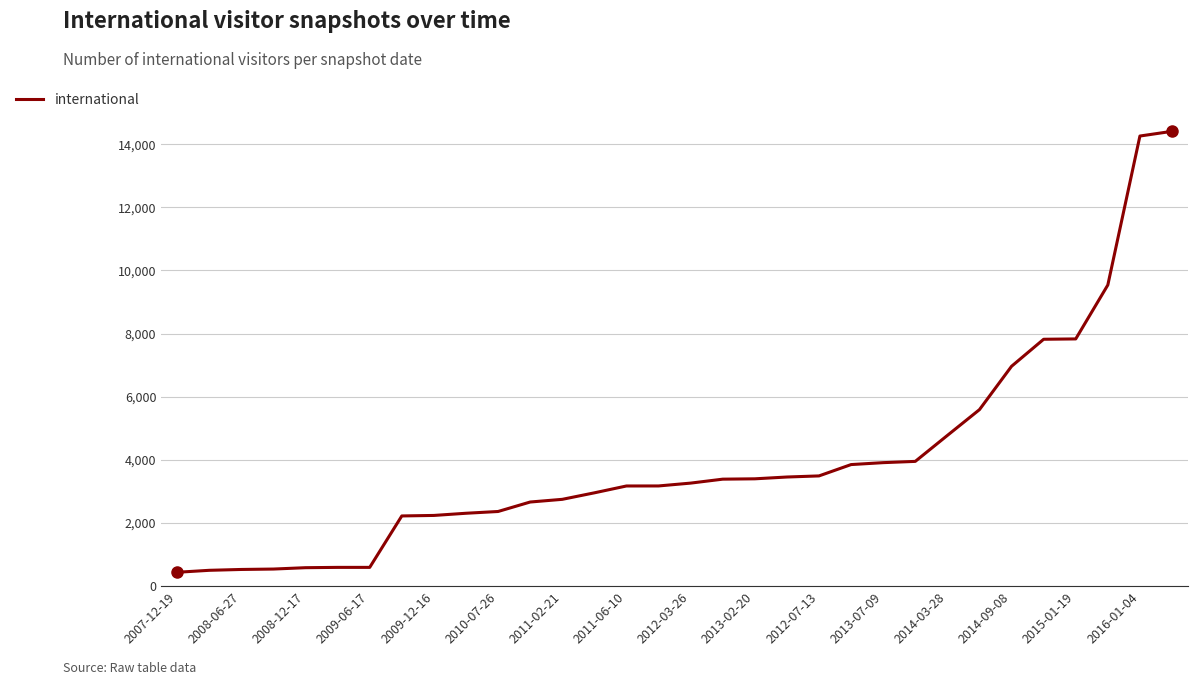

What is the value of the 6th point from the left?

595